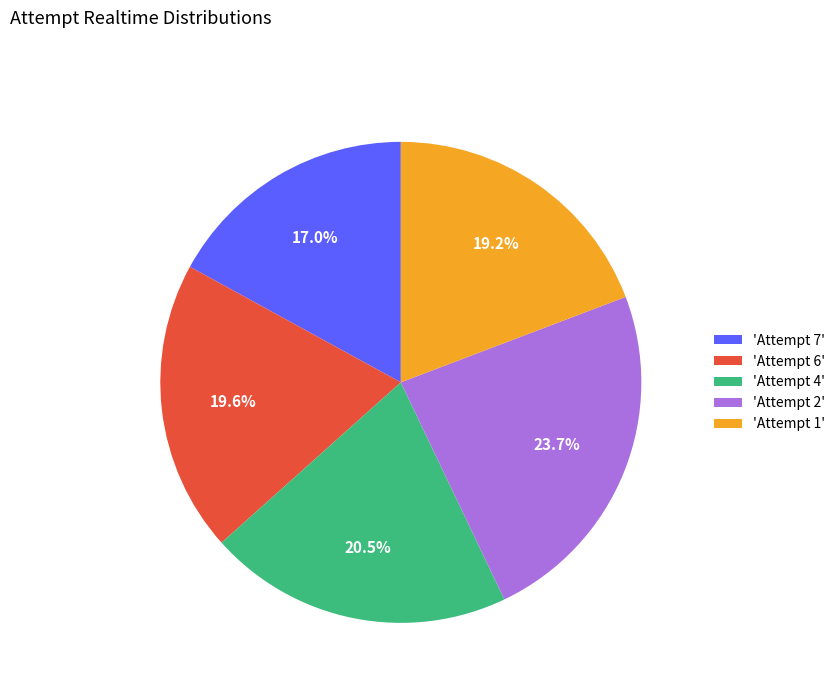

Do 'Attempt 6' and 'Attempt 7' together represent more than half of the pie?

No